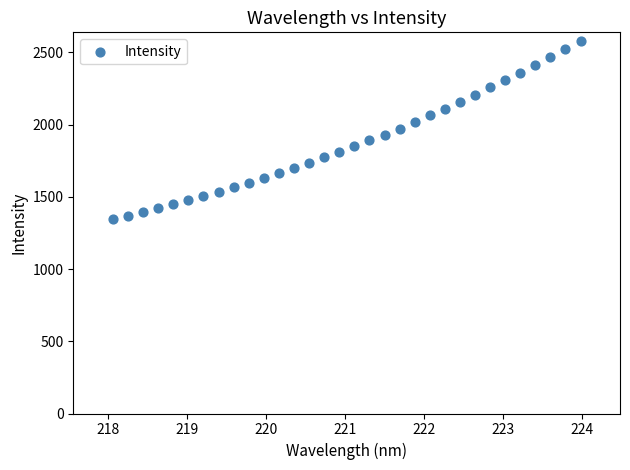

What is the range of Y values (max minus min)?

1233.3